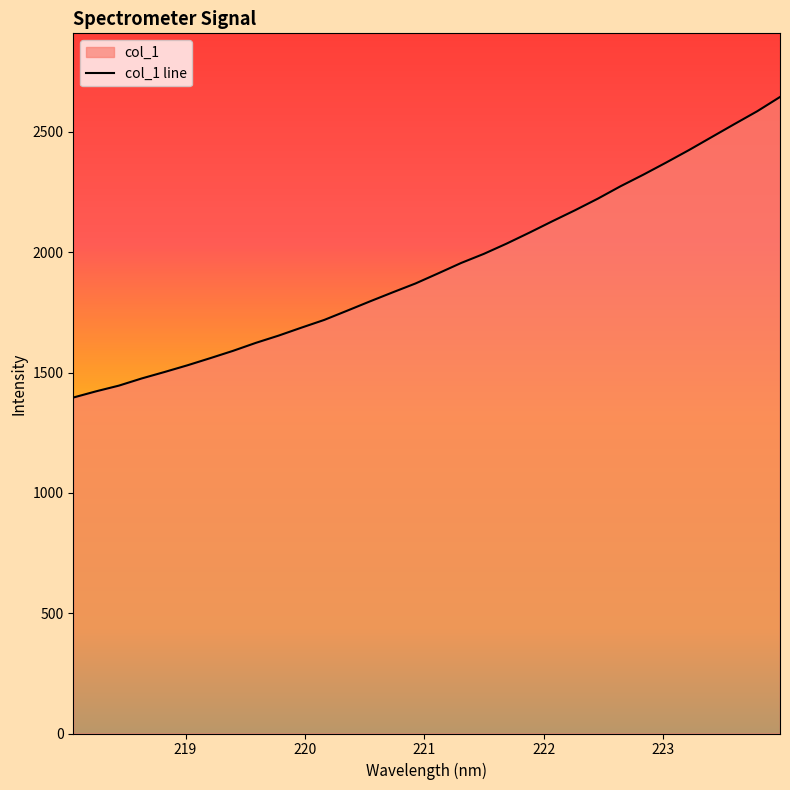

What is the minimum value shown in the chart?

1396.1